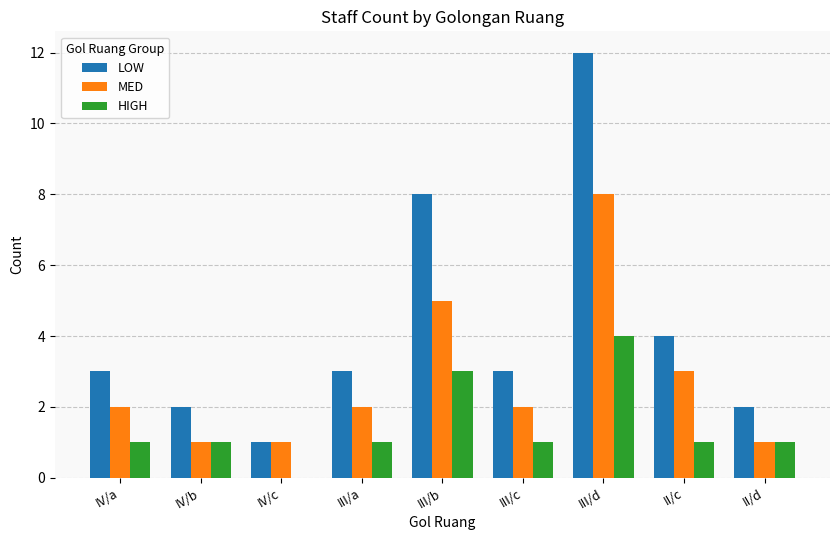

Count the number of data series in this chart.

3